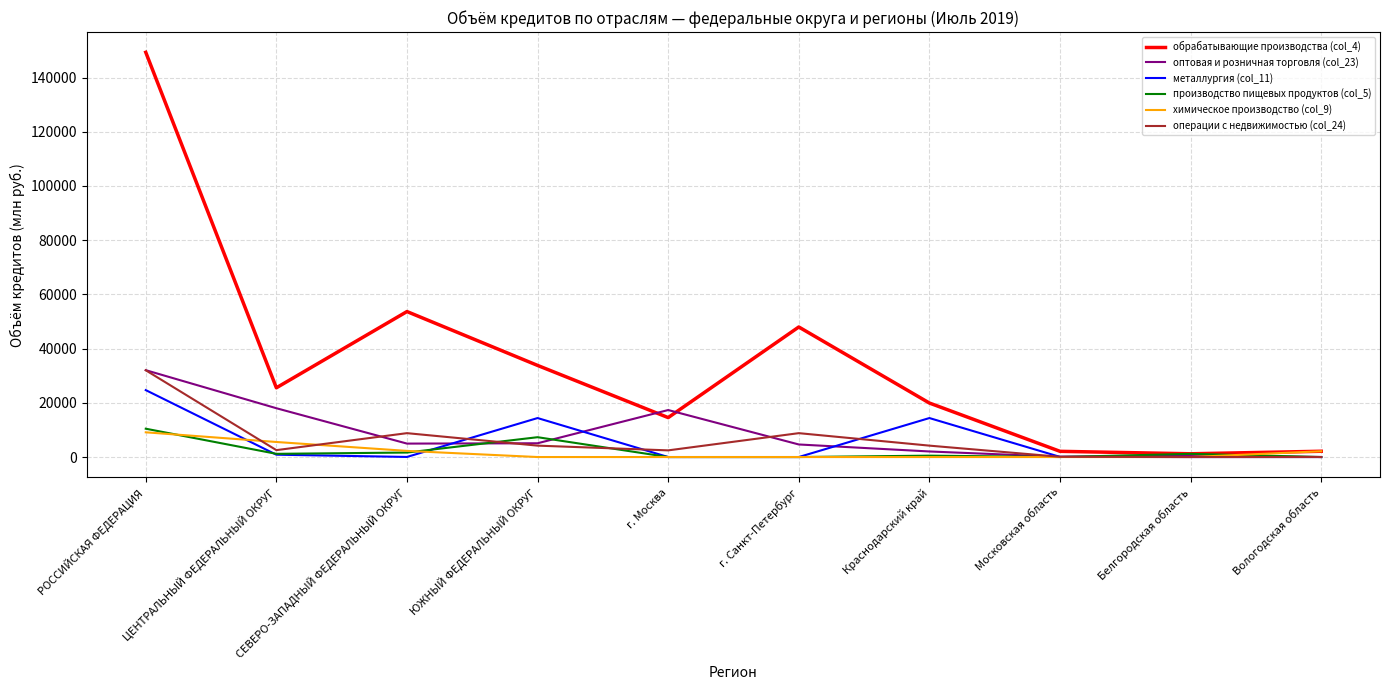

What is the sum of all обрабатывающие производства (col_4) values?

350220